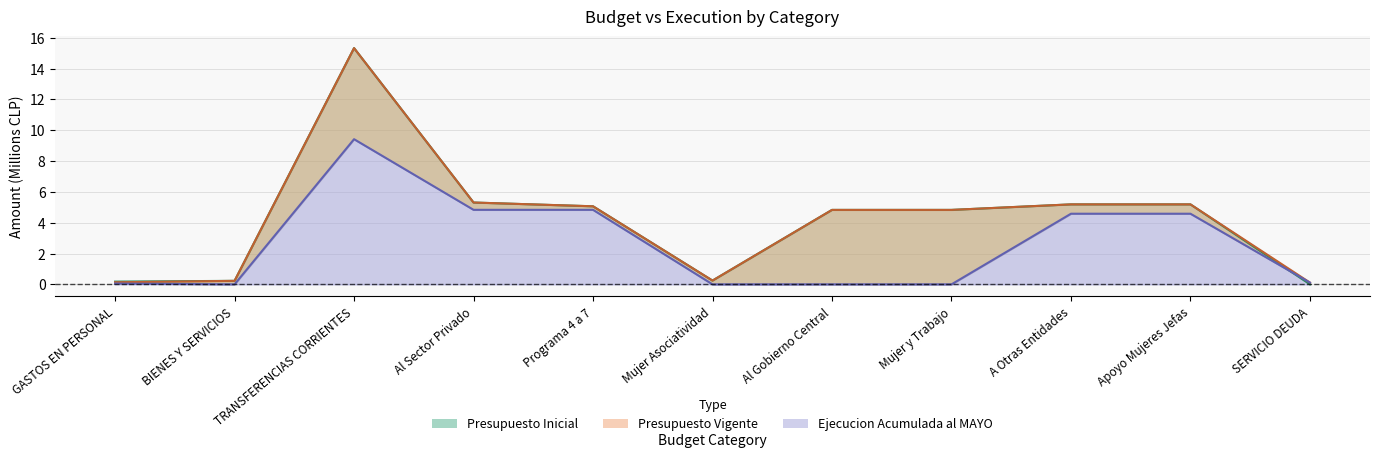

In Ejecucion Acumulada al MAYO, how many points are lower than both neighbors (excluding endpoints)?

1